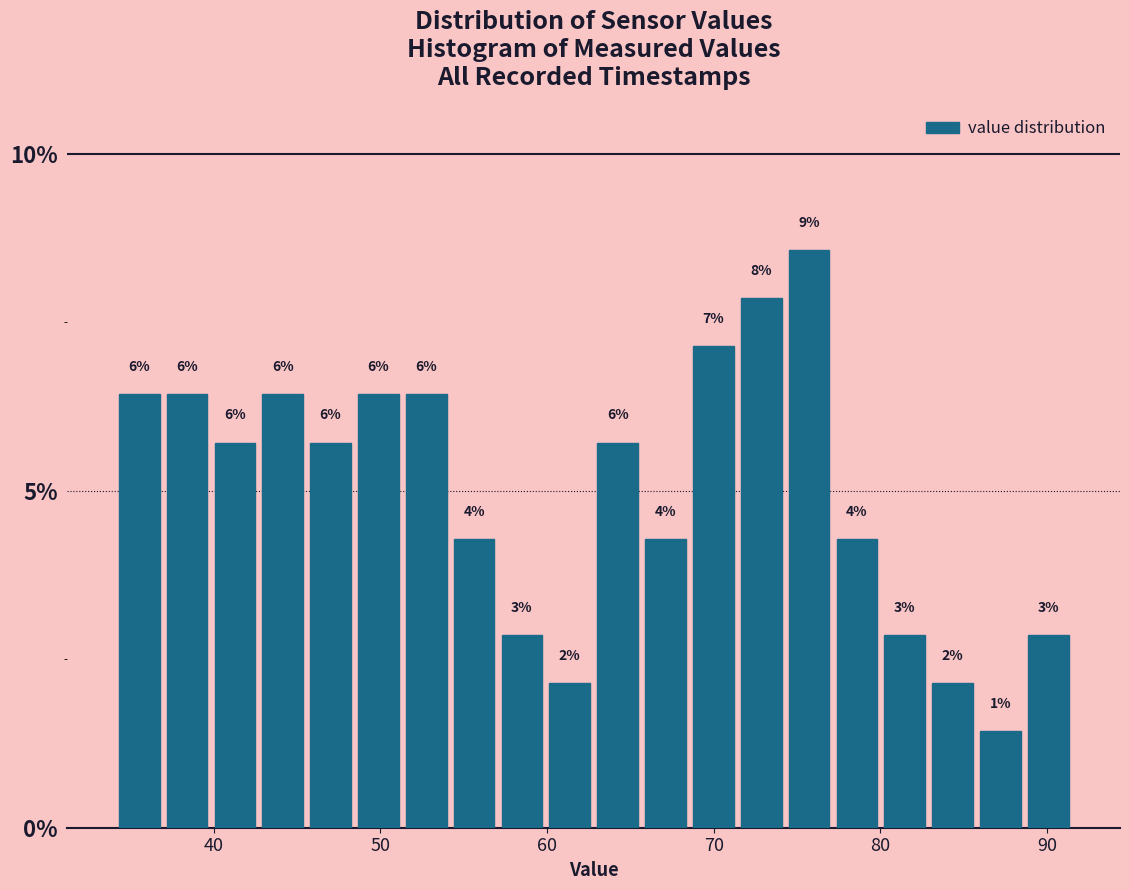

Around what value on the x-axis is the tallest bar? Give the approximate position of its centre, as read against the axis.

76